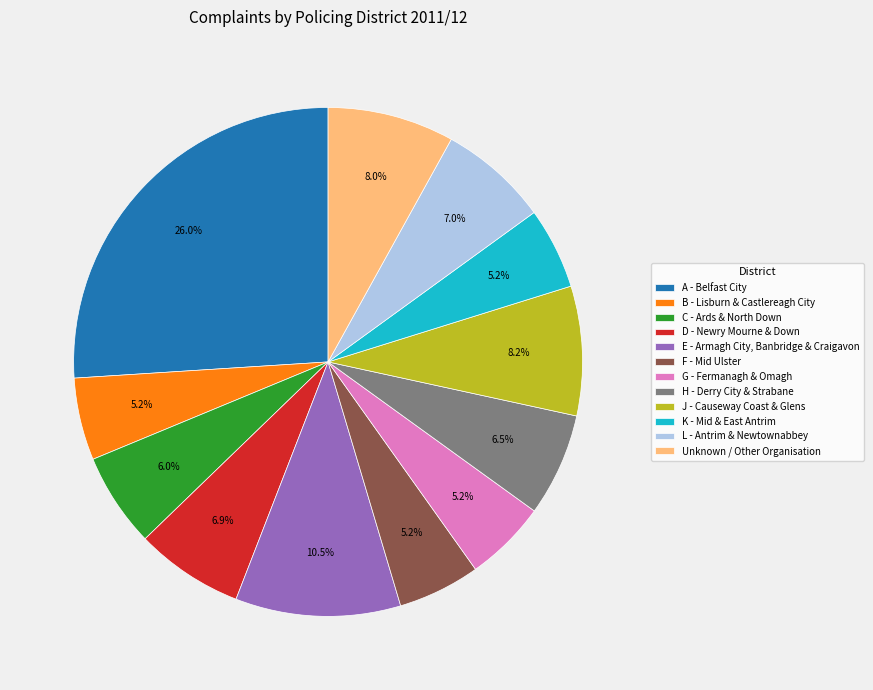

Is there any slice that represents more than half of the pie?

No